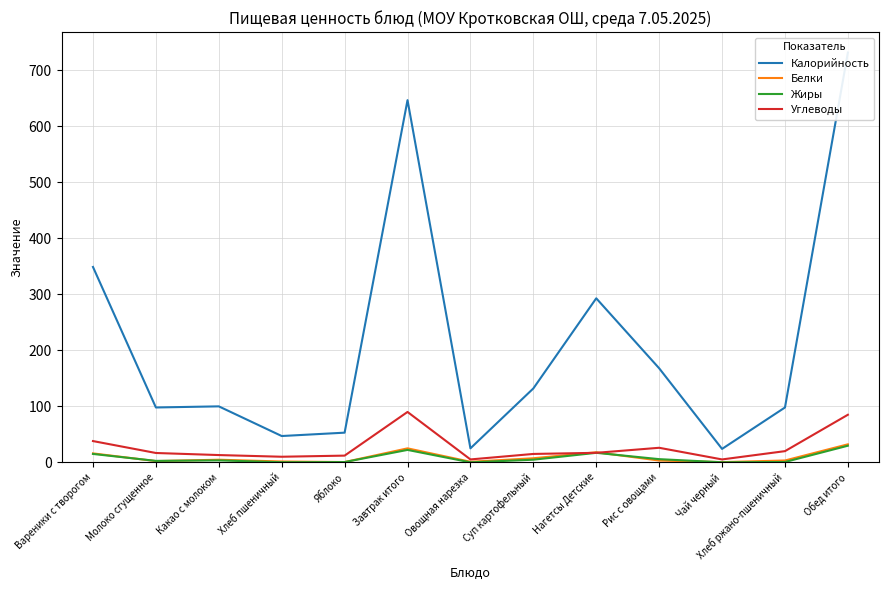

Which category has the lowest value across all series?

Овощная нарезка